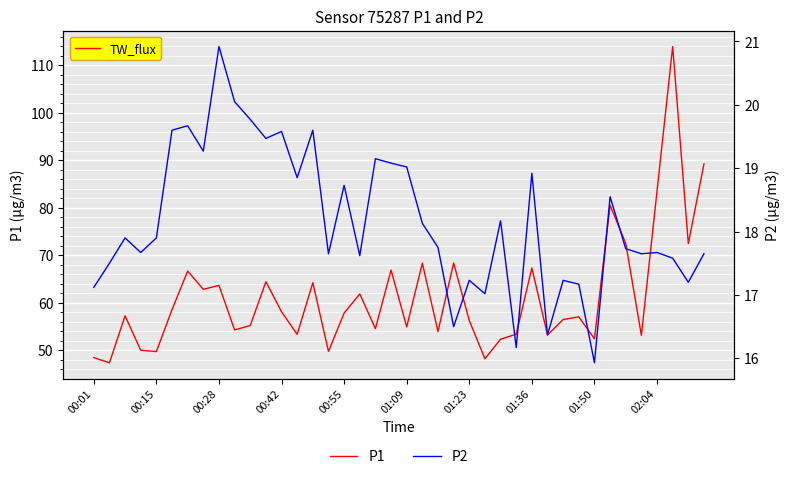

Is it true that P1 equals 83.5 at 02:04?

True